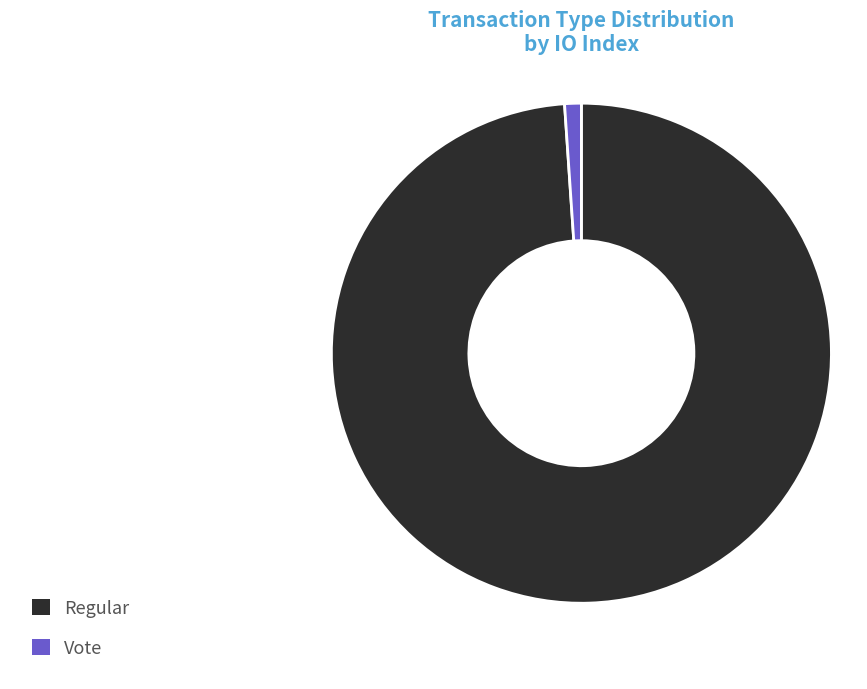

Is there a majority slice in this chart?

Yes